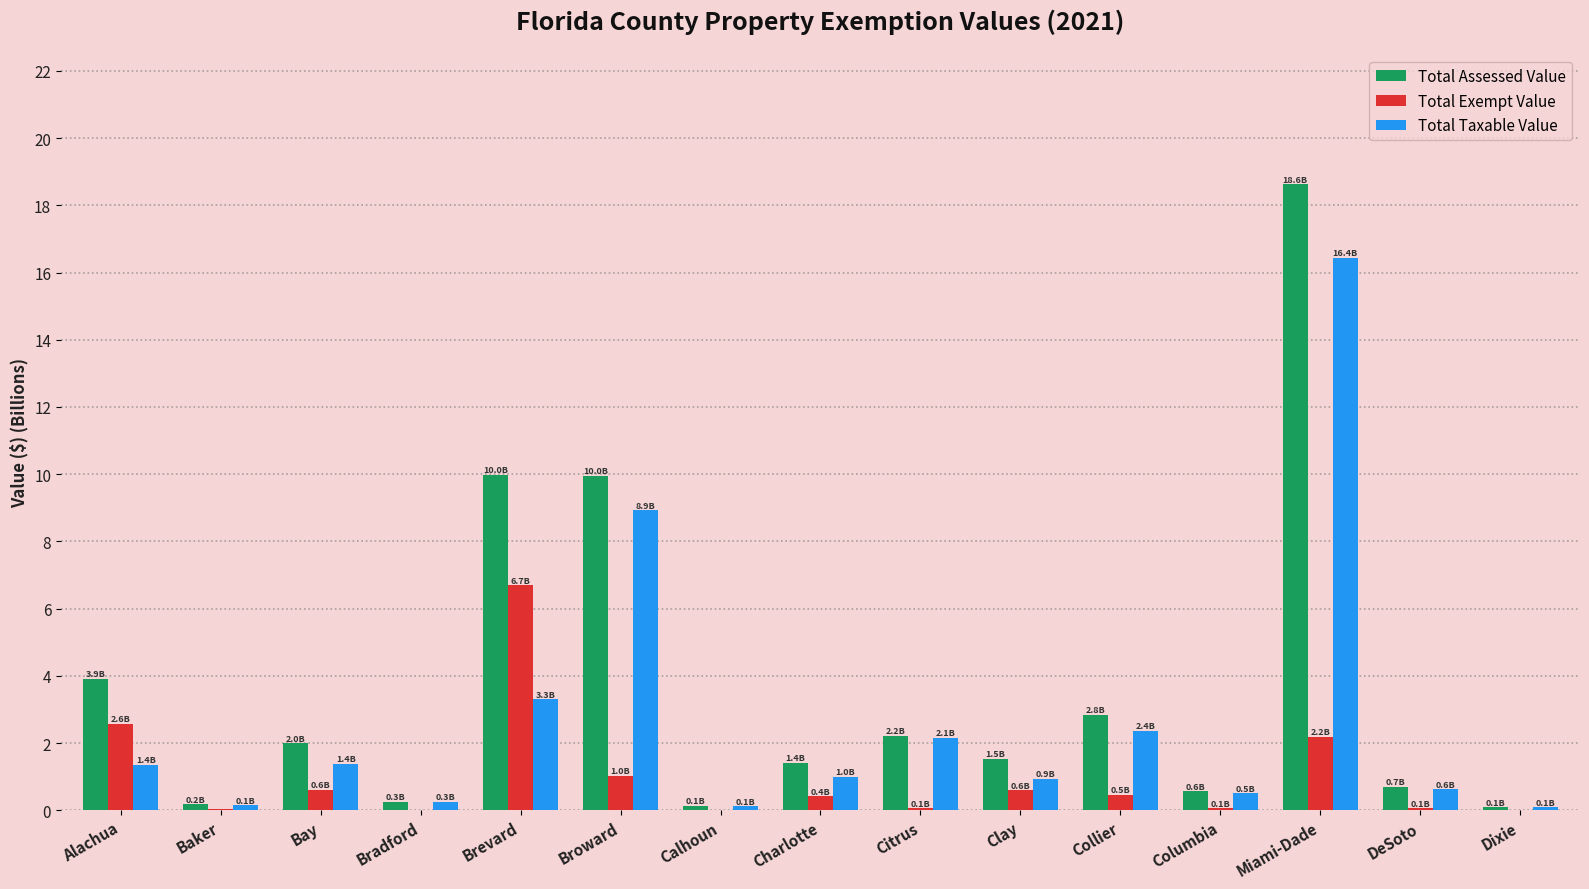

Read the Total Taxable Value value at DeSoto.

0.6